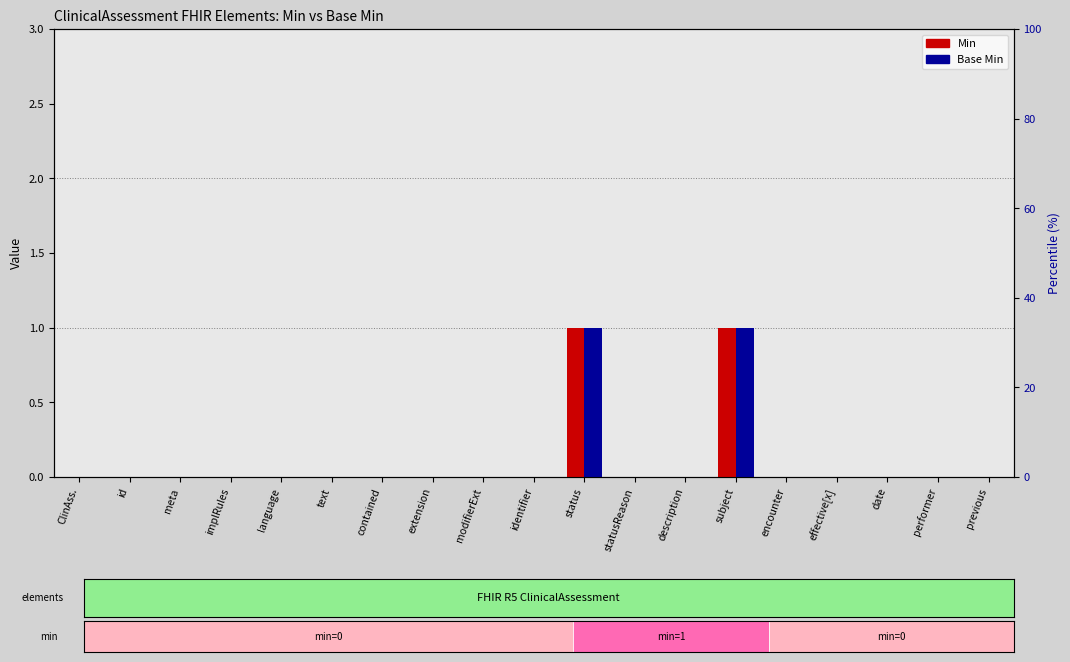

Rank the categories by Base Min value from highest to lowest.

status, subject, ClinAss., id, meta, implRules, language, text, contained, extension, modifierExt, identifier, statusReason, description, encounter, effective[x], date, performer, previous